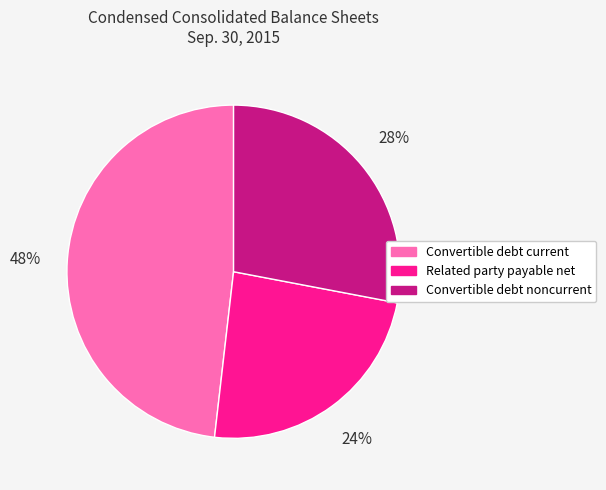

Count the number of slices in the pie.

3